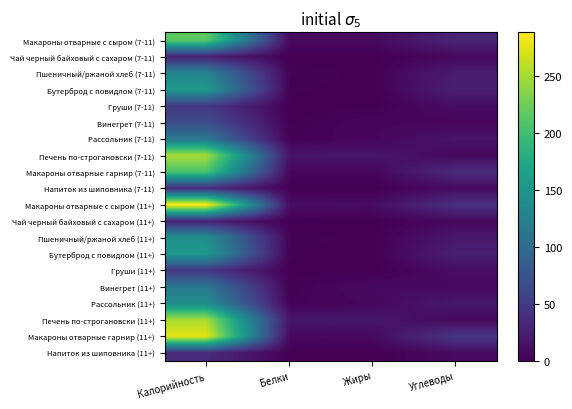

At Жиры, list the series in order from largest to smallest.

Печень по-строгановски (7-11), Печень по-строгановски (11+), Макароны отварные с сыром (11+), Винегрет (11+), Макароны отварные с сыром (7-11), Макароны отварные гарнир (11+), Рассольник (11+), Винегрет (7-11), Макароны отварные гарнир (7-11), Рассольник (7-11), Пшеничный/ржаной хлеб (11+), Пшеничный/ржаной хлеб (7-11), Груши (7-11), Груши (11+), Напиток из шиповника (7-11), Напиток из шиповника (11+), Бутерброд с повидлом (7-11), Бутерброд с повидлом (11+), Чай черный байховый с сахаром (7-11), Чай черный байховый с сахаром (11+)